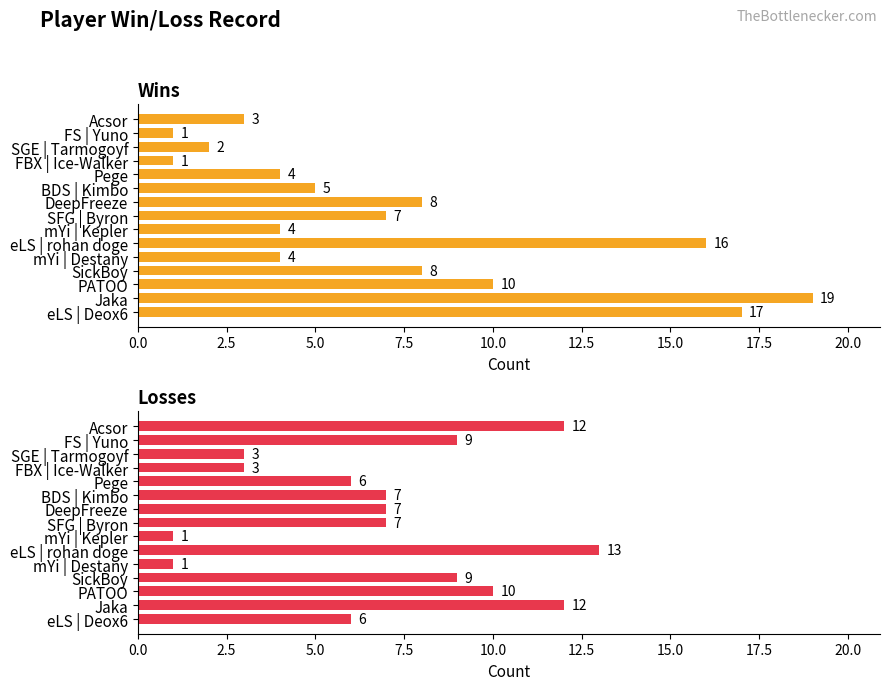

How many data points in Losses are above 7?

6